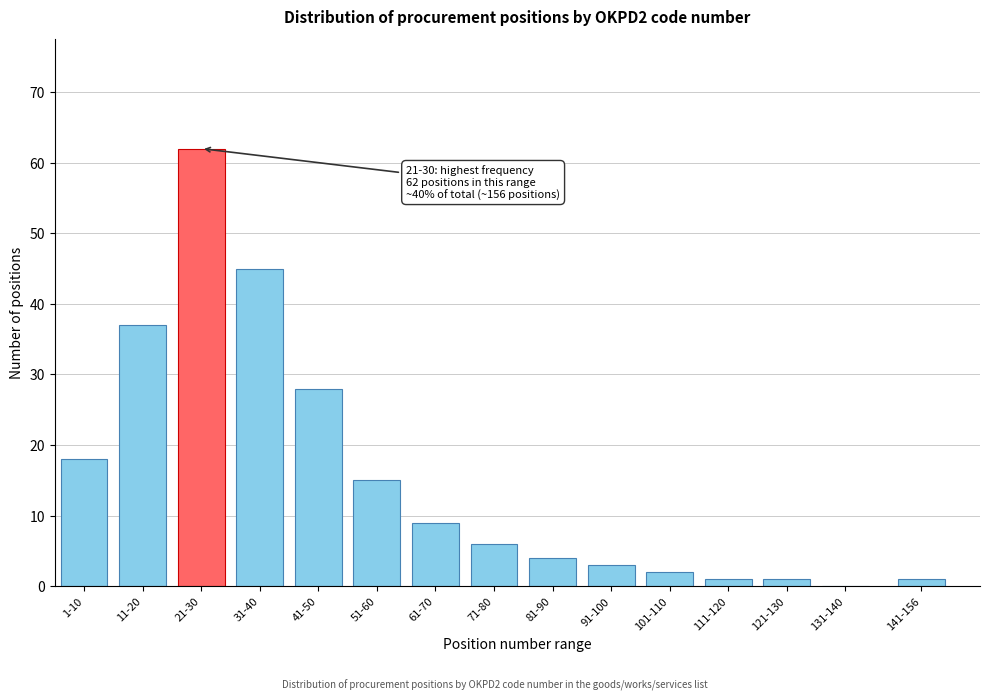

Reading left to right, what are all the values shown in this chart?

1-10=18	11-20=37	21-30=62	31-40=45	41-50=28	51-60=15	61-70=9	71-80=6	81-90=4	91-100=3	101-110=2	111-120=1	121-130=1	131-140=0	141-156=1